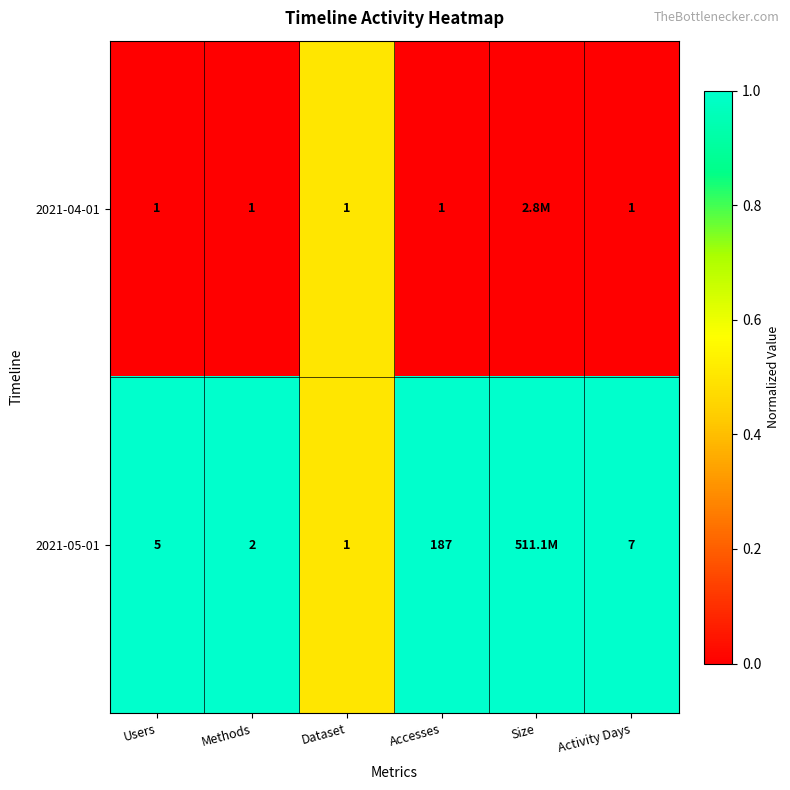

What is the difference between the 2021-05-01 values at Activity Days and Accesses?

180